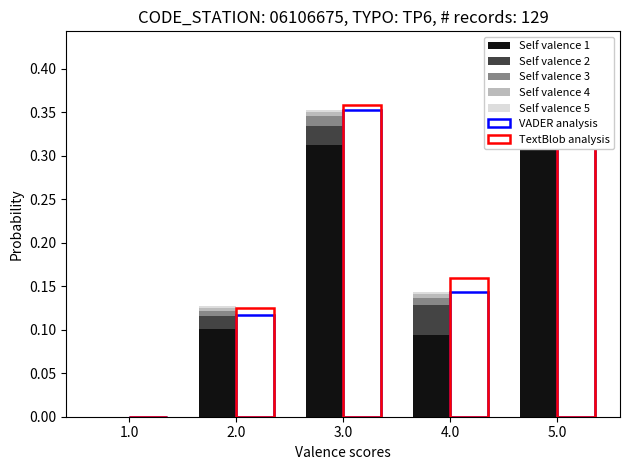

Between 2.0 and 5.0, which series saw the biggest shift?

Self valence 1